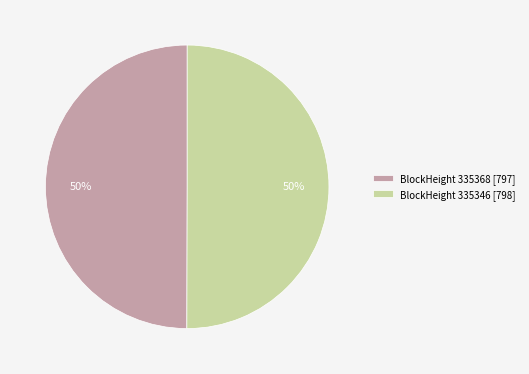

How many segments does this pie chart have?

2